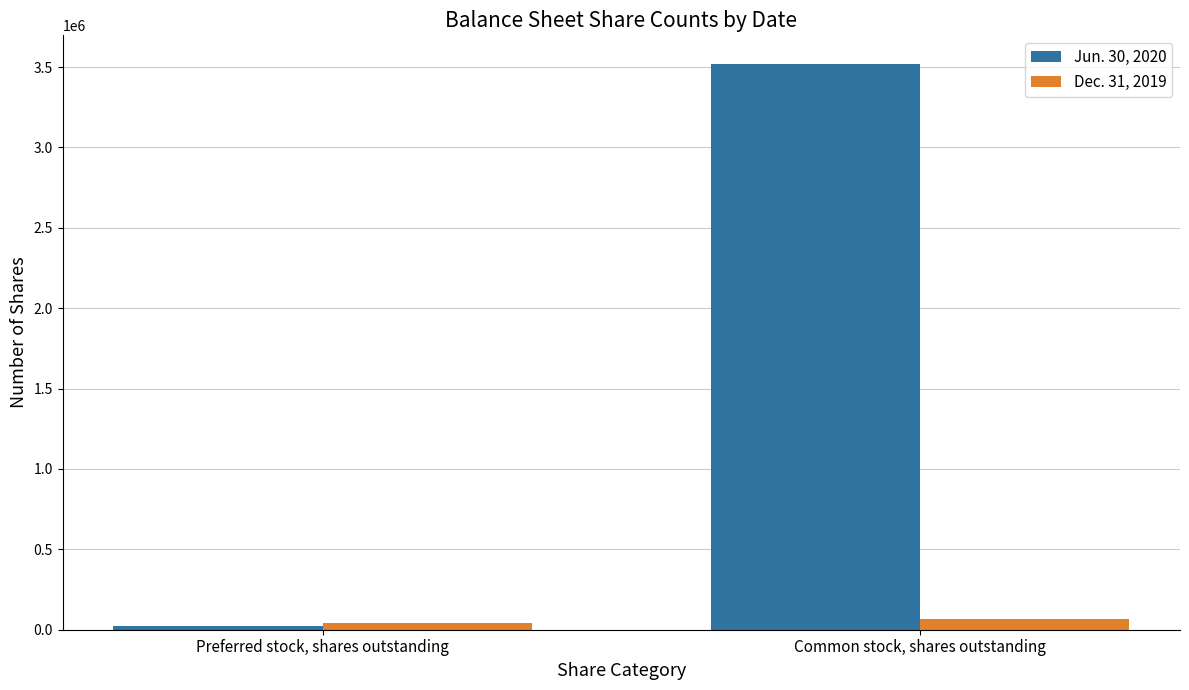

What is the value of the Jun. 30, 2020 bar at the 2nd from the left?

3521641